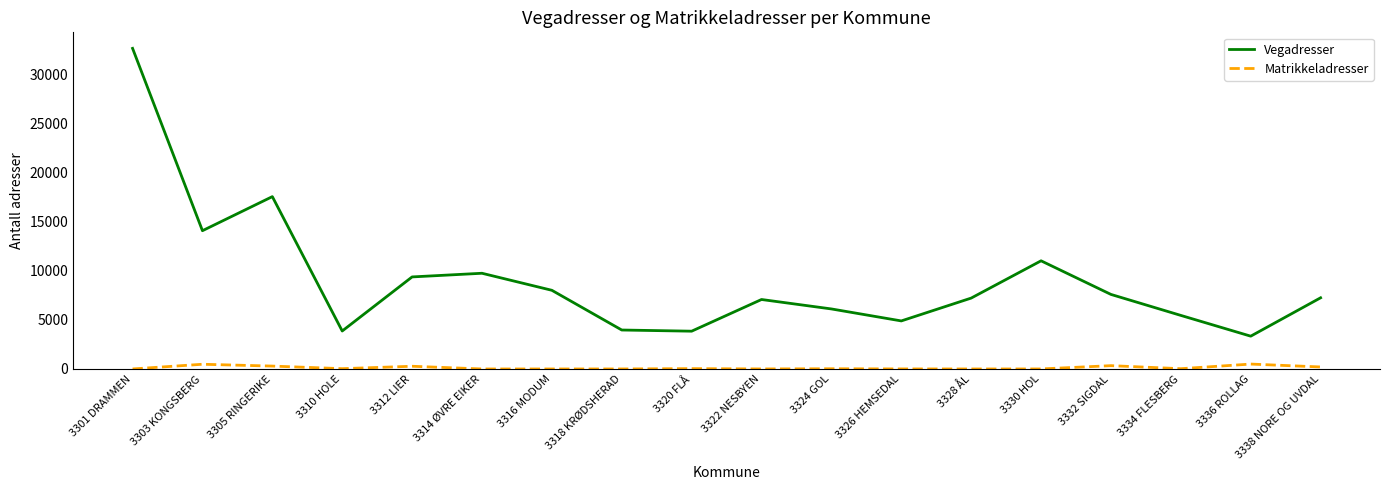

What is the sum of all Vegadresser values?

162854